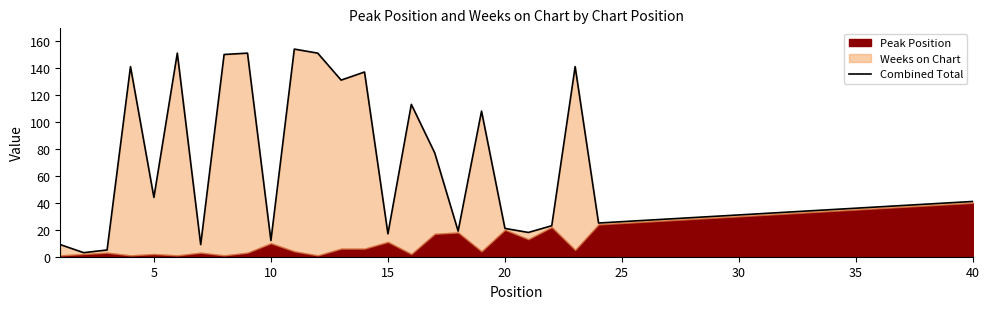

True or false: the data shows 31 at 30.

True